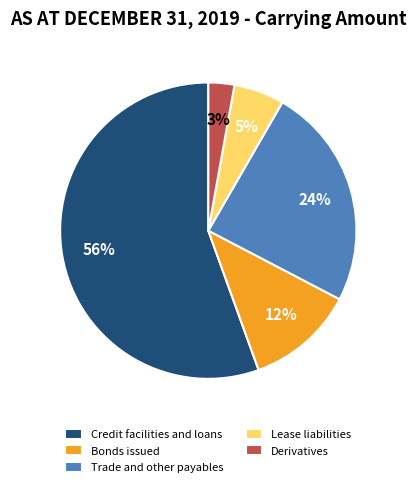

Which category has the biggest portion of the pie?

Credit facilities and loans